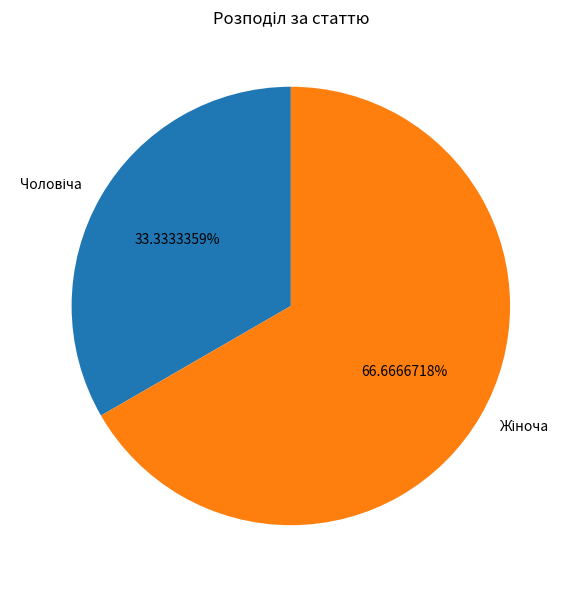

To the nearest percent, what is the average slice percentage?

50%